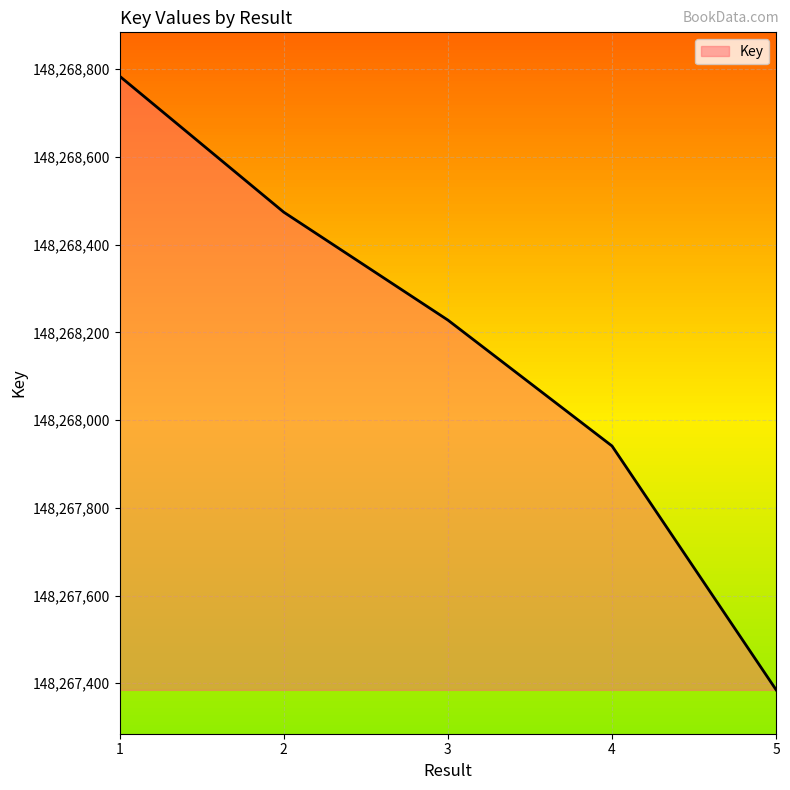

How many lines are shown in the chart?

1